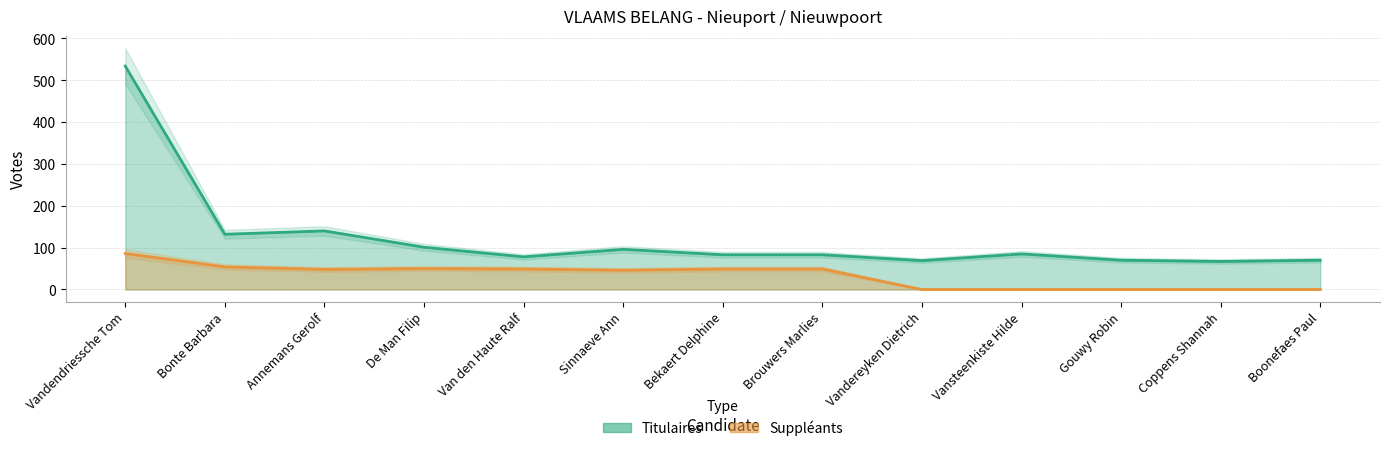

Reading right to left, what are all the values shown in this chart?

Titulaires: 70	67	70	85	69	83	83	96	78	101	140	132	534
Suppleants: 0	0	0	0	0	49	49	46	49	50	48	54	86